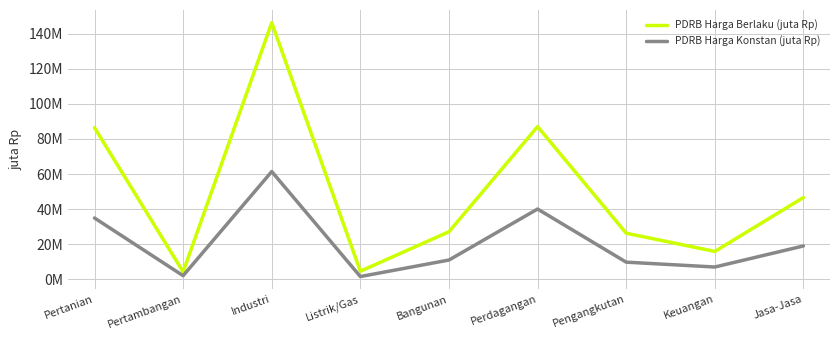

True or false: PDRB Harga Berlaku (juta Rp) has a value of 243487232.0 at Industri.

False